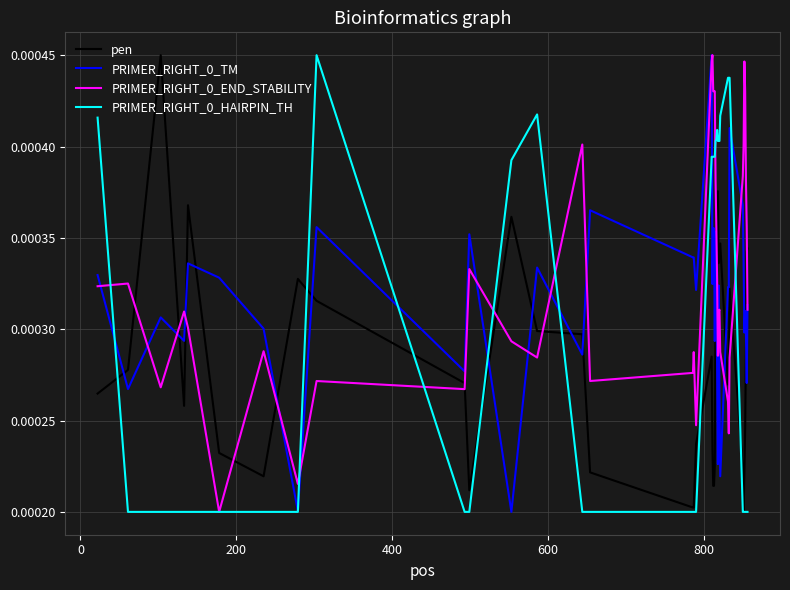

How many pen values are between 0 and 1?

40